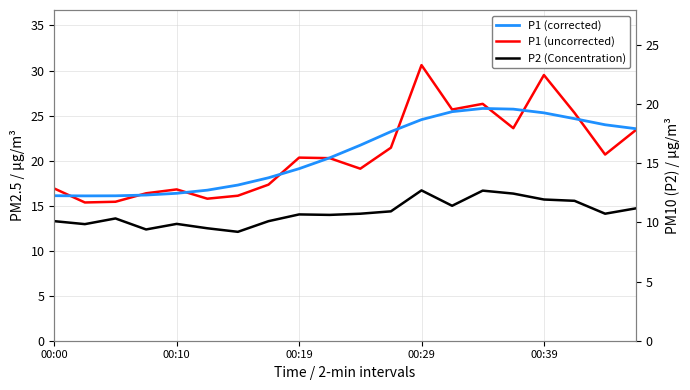

Which has a higher value, 00:39 or 00:19?

00:39